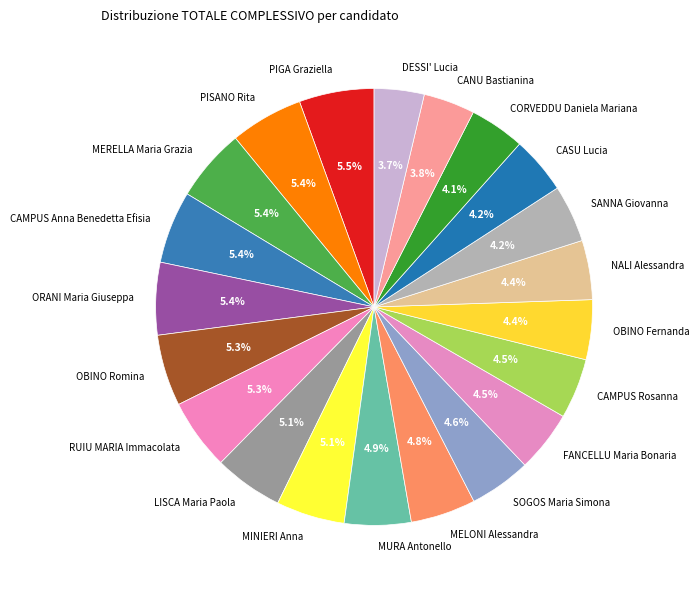

To the nearest percent, what is the average slice percentage?

5%